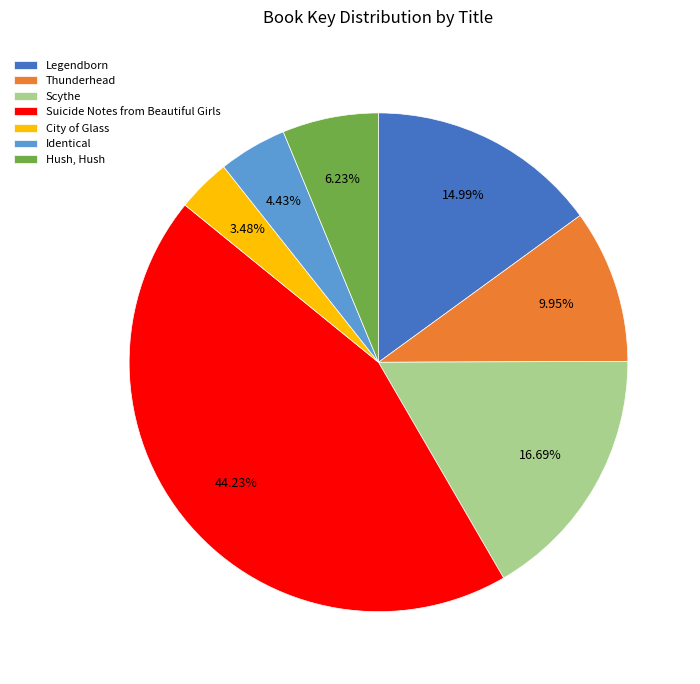

How many slices are in this pie chart?

7